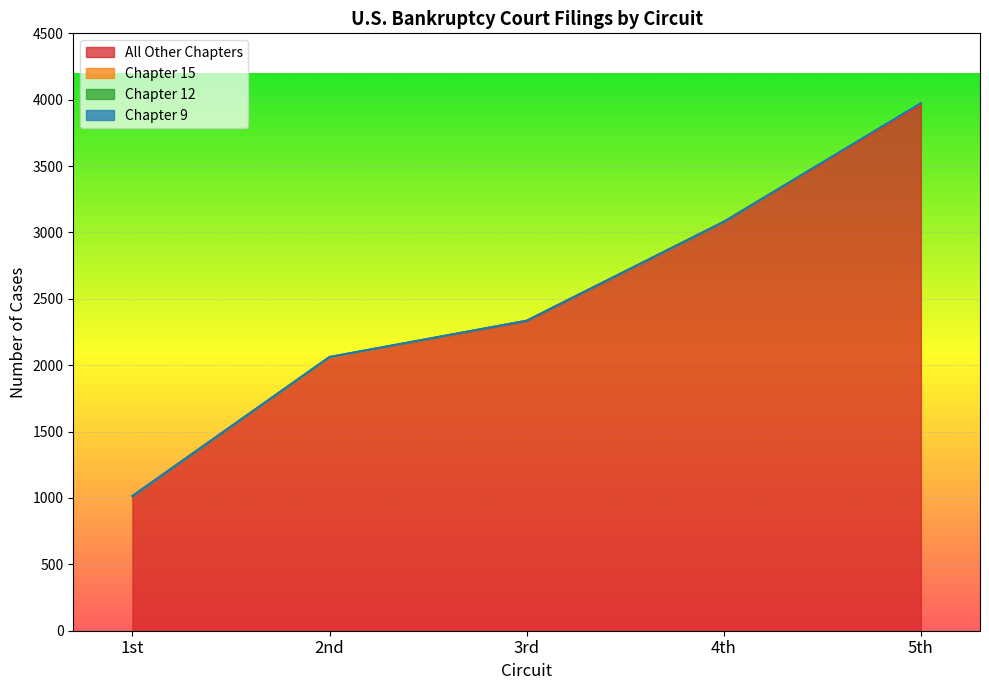

How many Chapter 15 values are between 0 and 3?

4